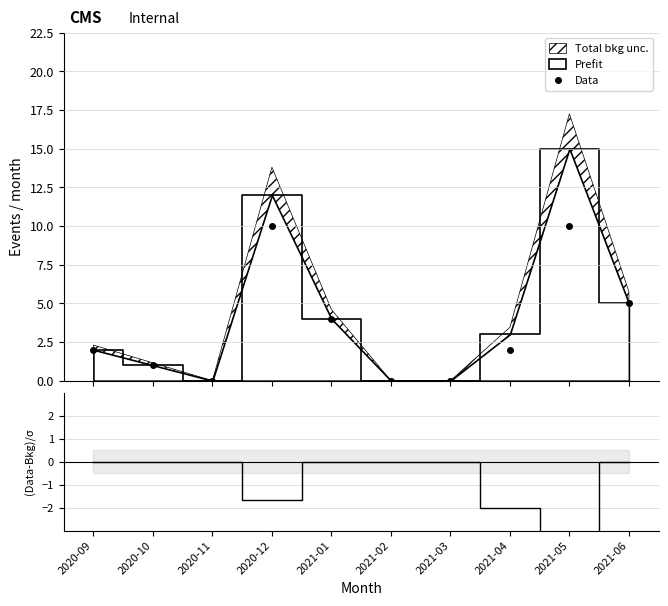

What position from the right is 2021-02?

5